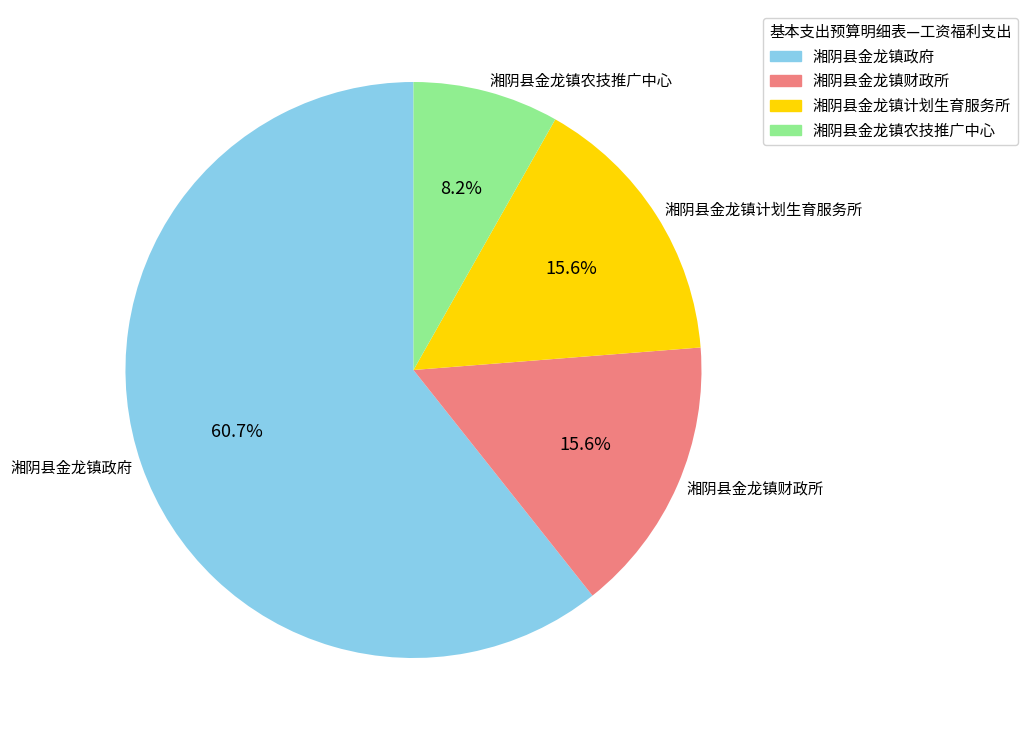

What percentage is the 湘阴县金龙镇财政所 slice, to the nearest percent?

16%